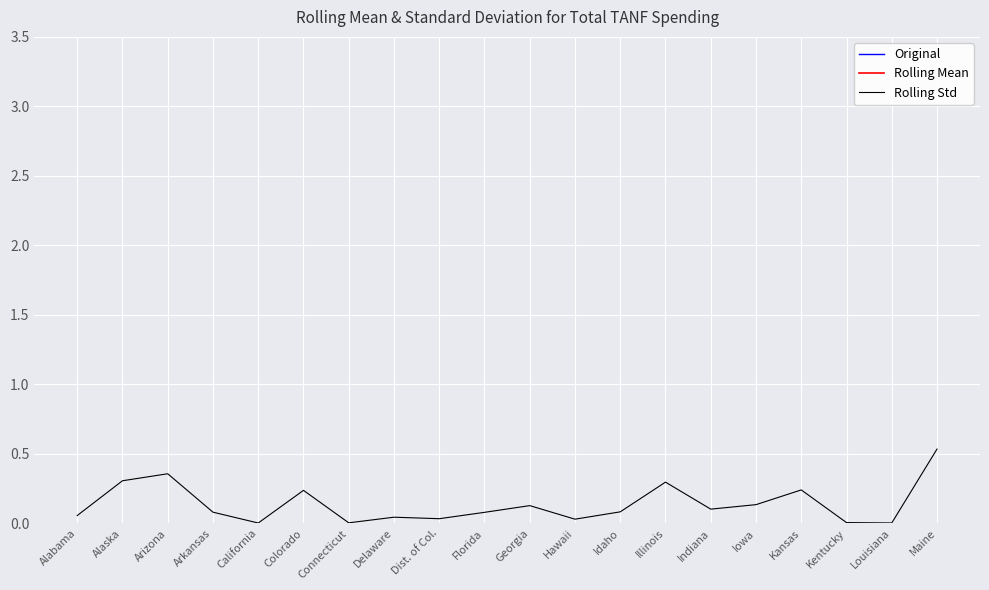

What value does the Original series have at California?

8.8